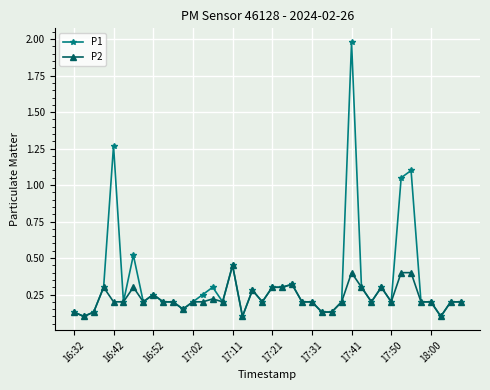

What is the difference between the second highest and second lowest values in the P2 series?

0.3